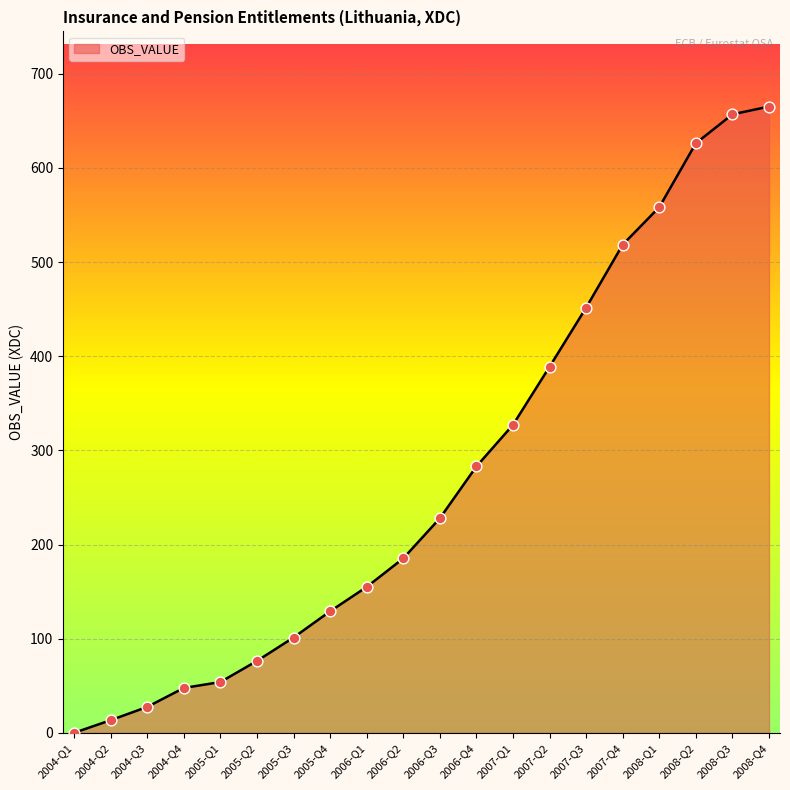

What is the change in value from 2006-Q1 to 2008-Q2?

+471.3